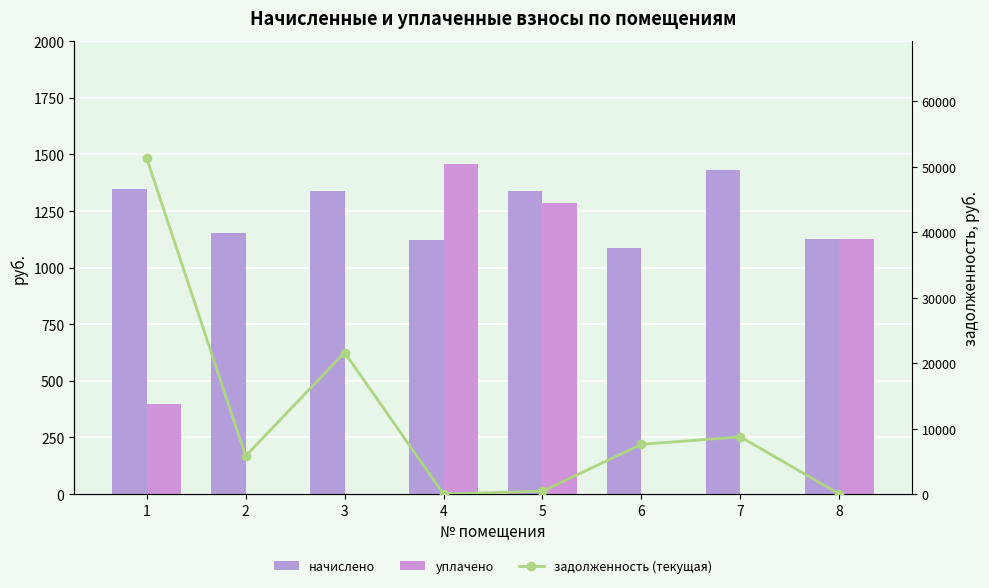

The value of начислено at 8 is 321.4. True or false?

False